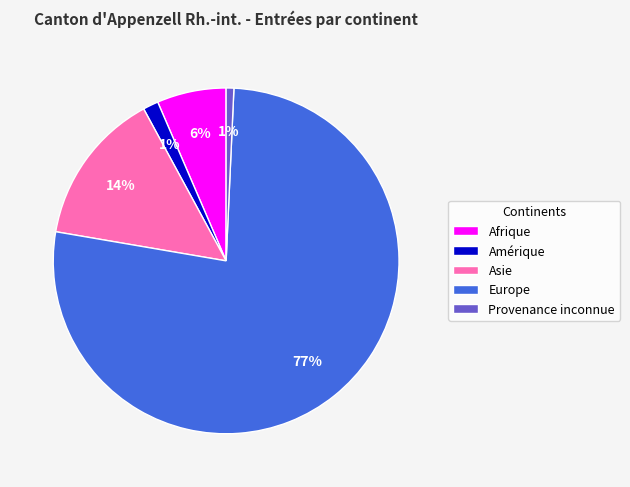

What is the ratio of the value at Afrique to the value at Europe?

0.1